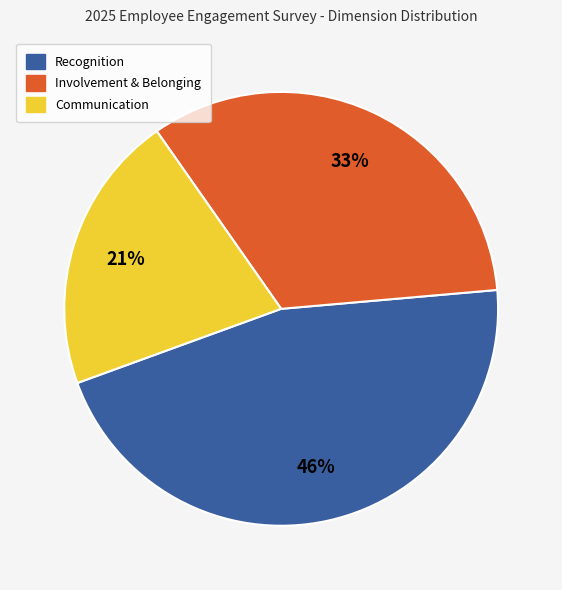

Count the number of slices in the pie.

3